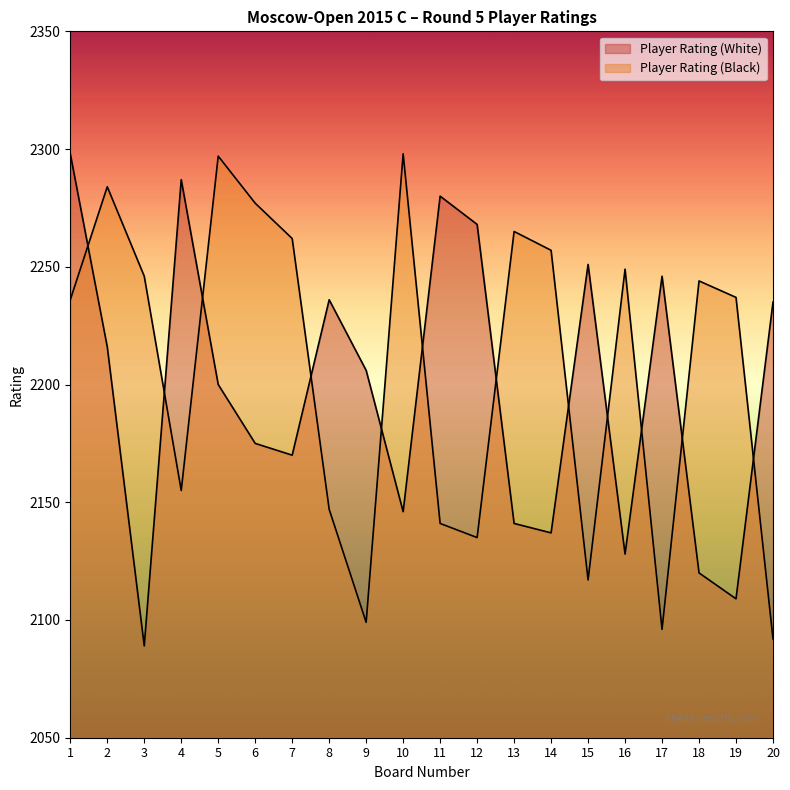

What is the value of the Player Rating (Black) point at the 3rd from the left?

2246